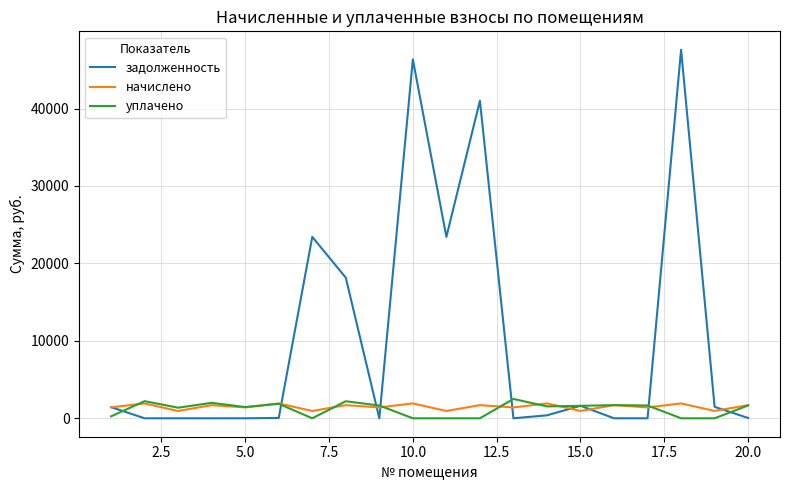

Which series has the largest total across all categories?

задолженность